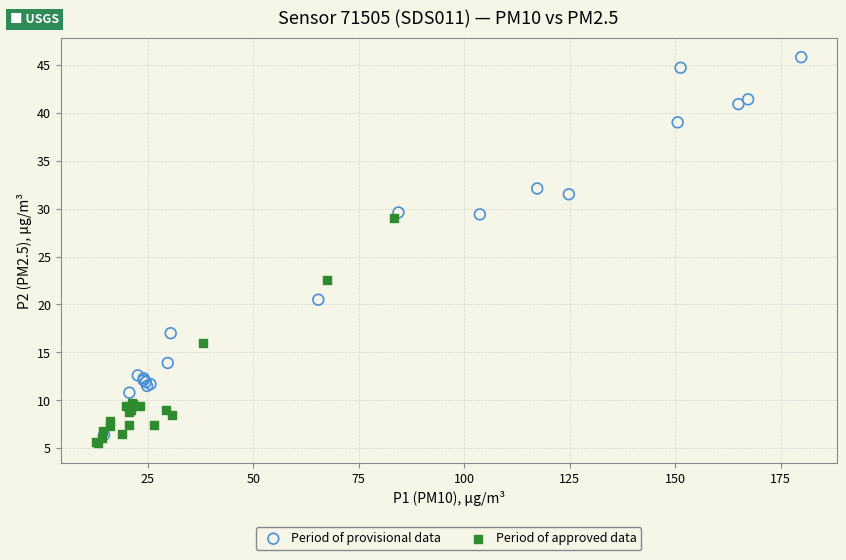

Which series has the widest spread of Y values?

Period of provisional data